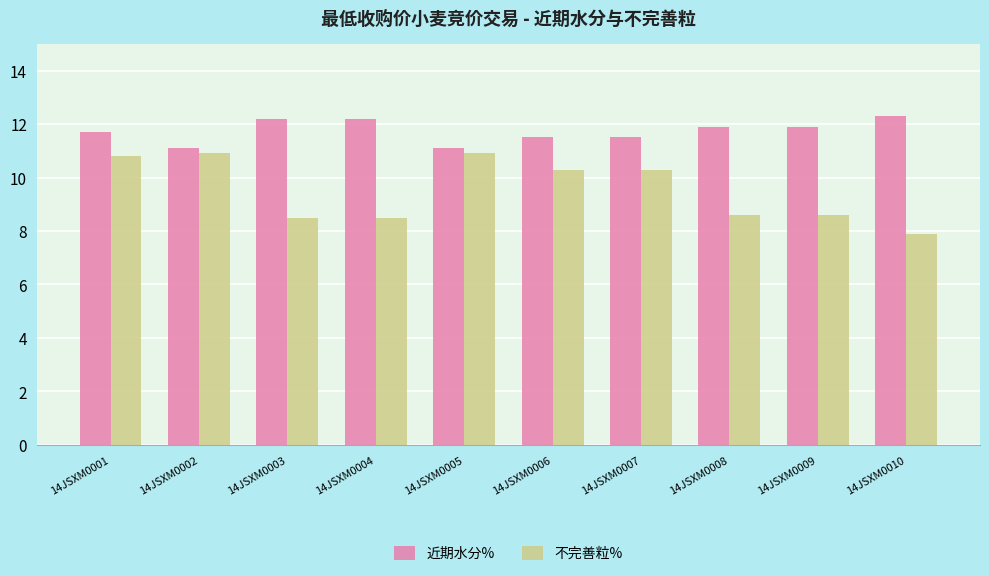

What are all the series names shown in the legend?

近期水分%, 不完善粒%